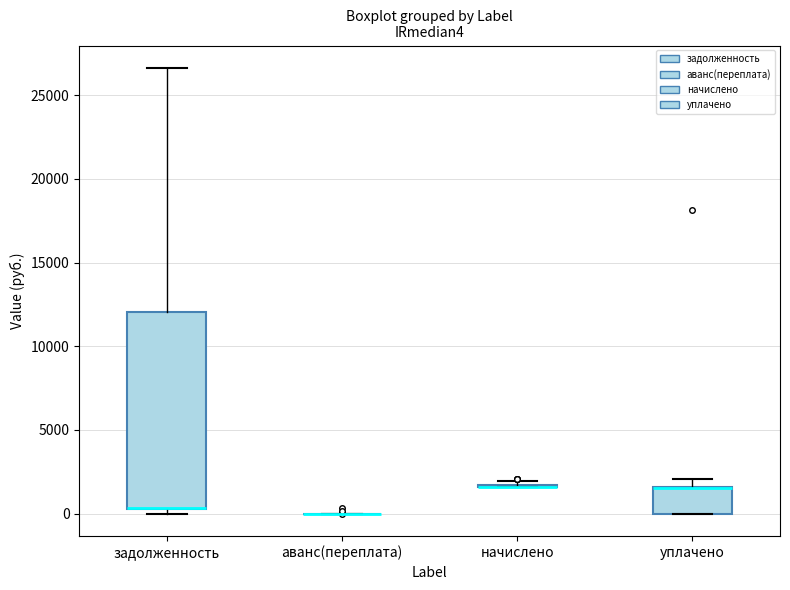

Where is the lower edge of the box for уплачено on the y-axis? The values are not printed on the chart, so give them approximately, as read against the axis.

0